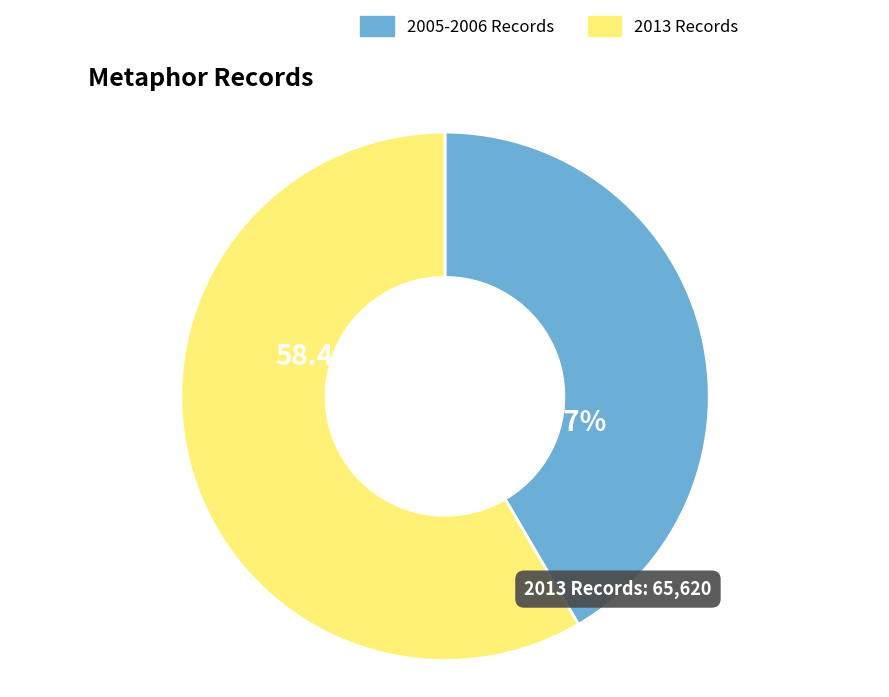

Is 2005-2006 Records the majority of the pie?

No